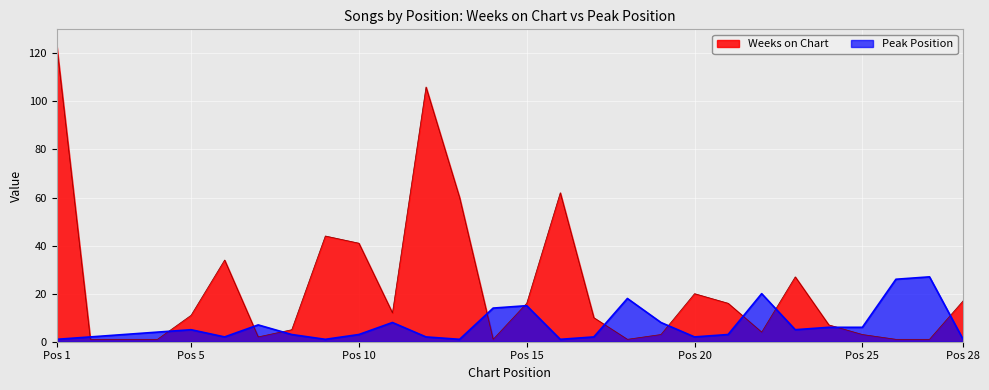

How many lines are shown in the chart?

2